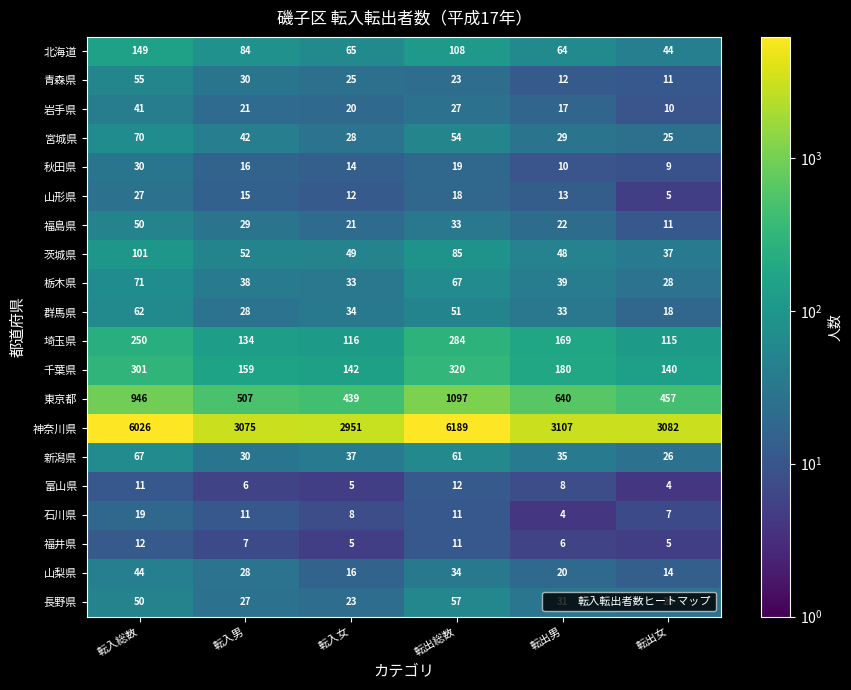

The 宮城県 series shows 6 at 転入女. True or false?

False